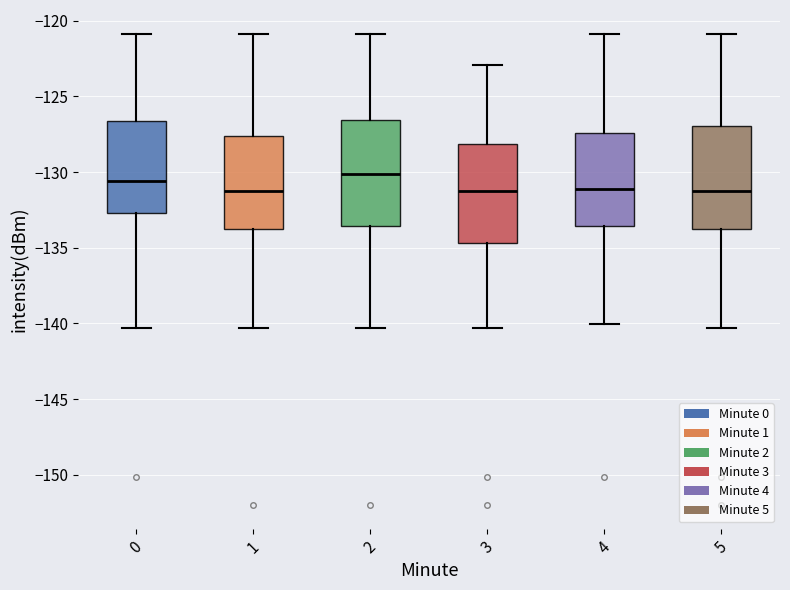

Reading left to right, read every box against the y-axis: the position of its median line, the range the box covers, and the ends of its whiskers. The values are not printed on the chart, so give them approximately, as read against the axis.

0: median -130.5, box -132.5 to -126.5, whiskers -140.5 to -121.0
1: median -131.5, box -134.0 to -127.5, whiskers -140.5 to -121.0
2: median -130.0, box -133.5 to -126.5, whiskers -140.5 to -121.0
3: median -131.5, box -134.5 to -128.0, whiskers -140.5 to -123.0
4: median -131.0, box -133.5 to -127.5, whiskers -140.0 to -121.0
5: median -131.5, box -134.0 to -127.0, whiskers -140.5 to -121.0